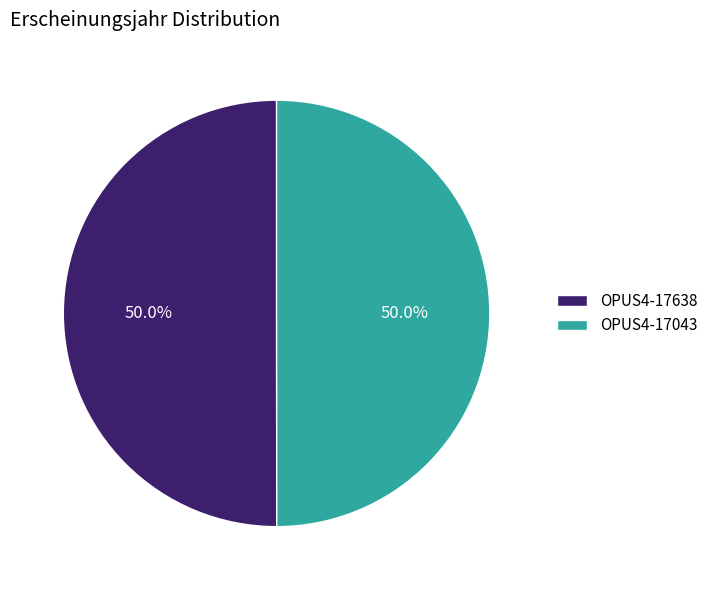

To the nearest percent, what is the combined percentage of OPUS4-17043 and OPUS4-17638?

100%